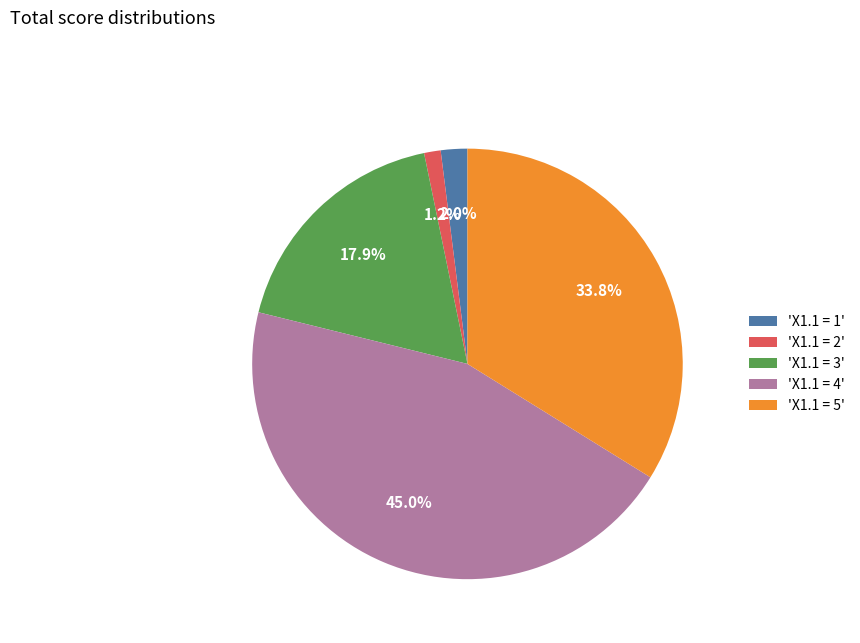

Combined, do 'X1.1 = 1' and 'X1.1 = 2' account for over 50%?

No